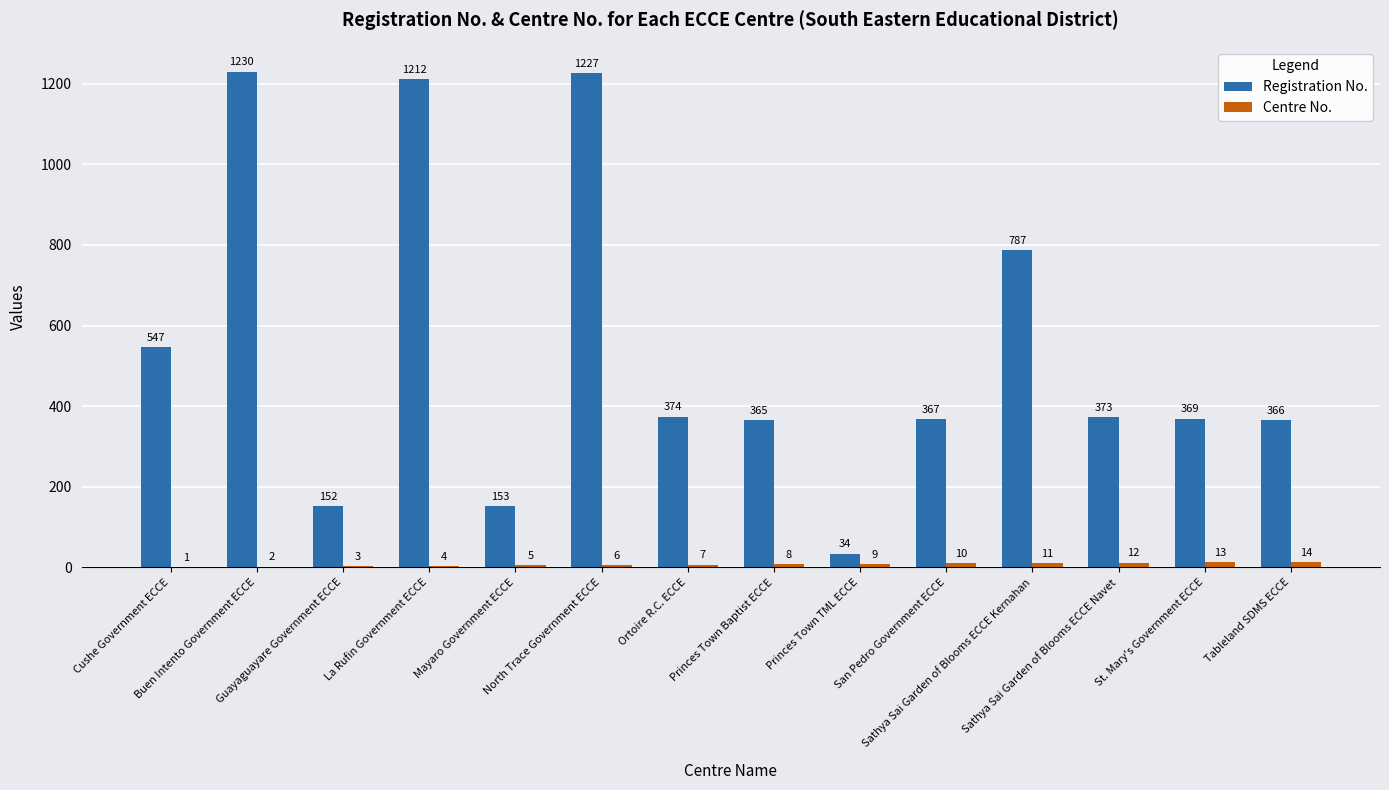

The value of Centre No. at St. Mary's Government ECCE is 13. True or false?

True